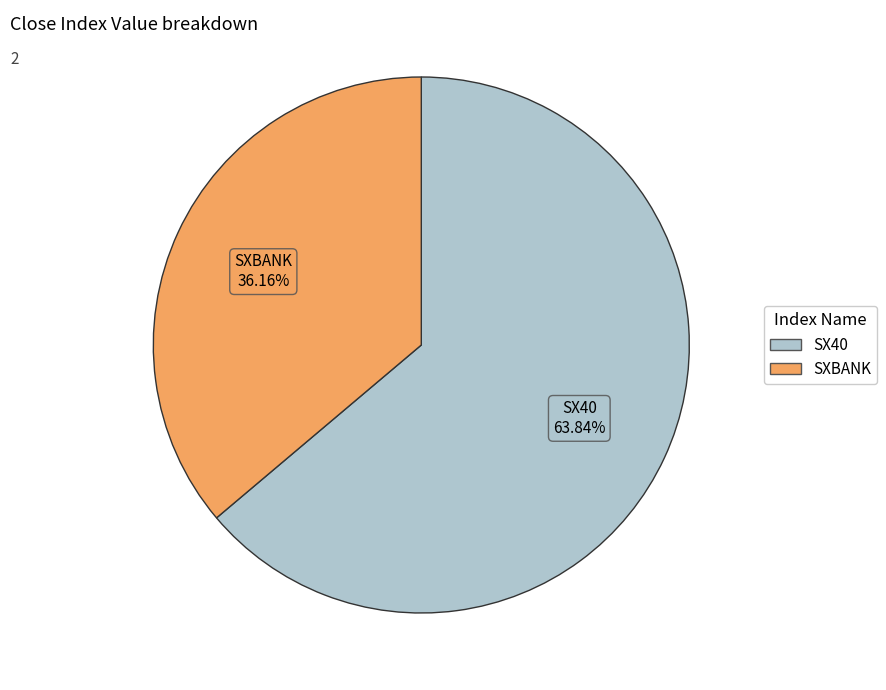

The SX40 slice represents 79% of the pie. True or false?

False